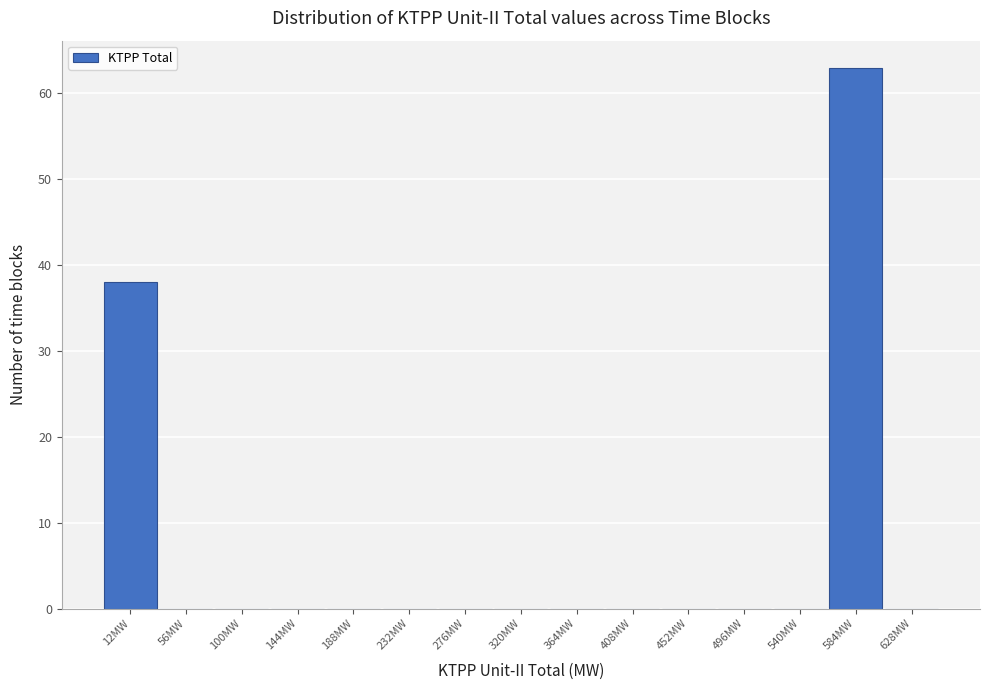

How tall is the bar that spans -10 to 34 on the x-axis? Neither the bar edges nor the heights are printed on the chart, so give them approximately, as read against the axes.

38